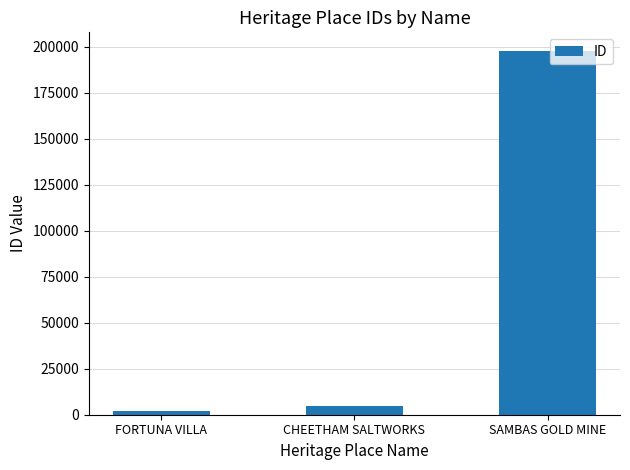

Reading left to right, what are all the values shown in this chart?

1775	4820	198045